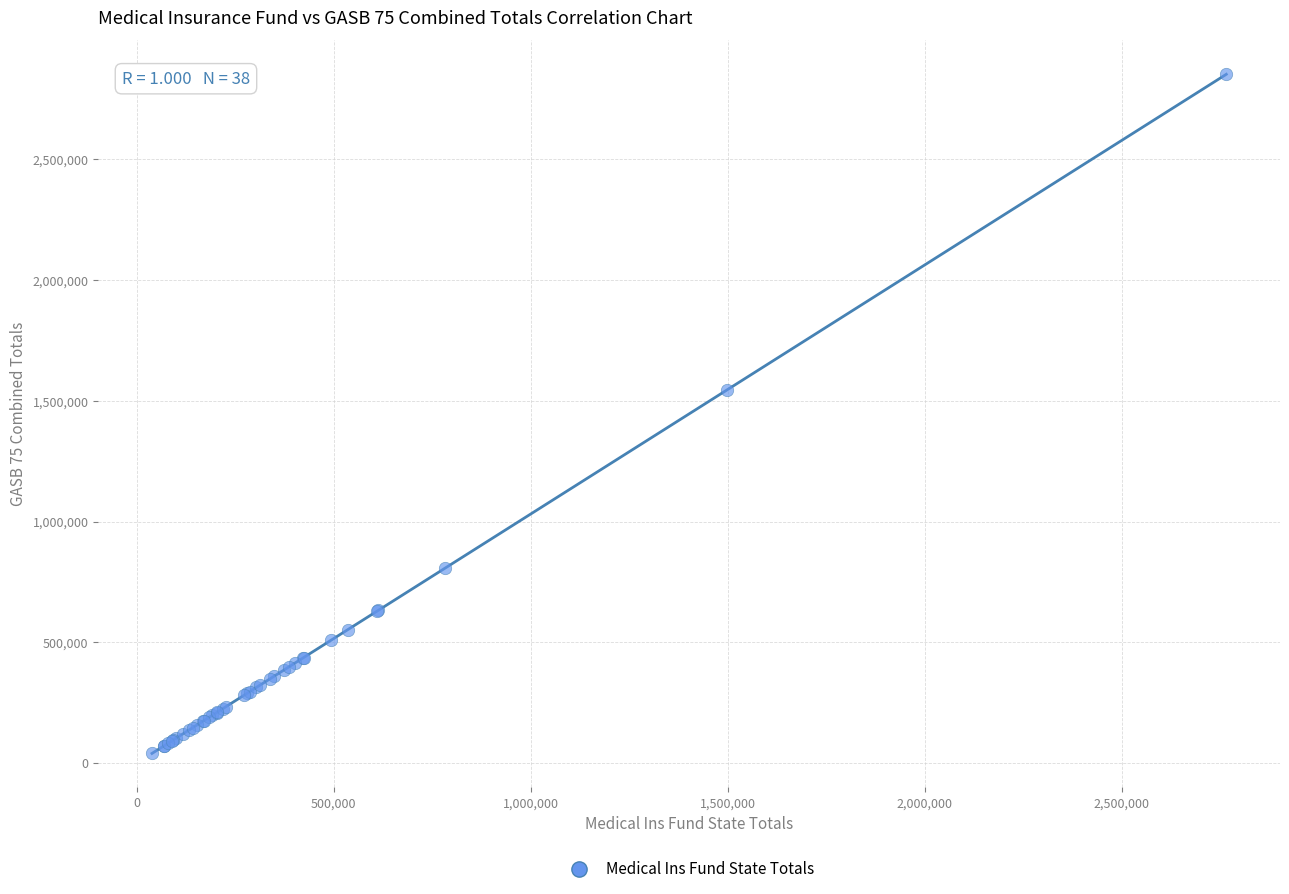

What Y value in the scatter plot is closest to 1446417?

1545254